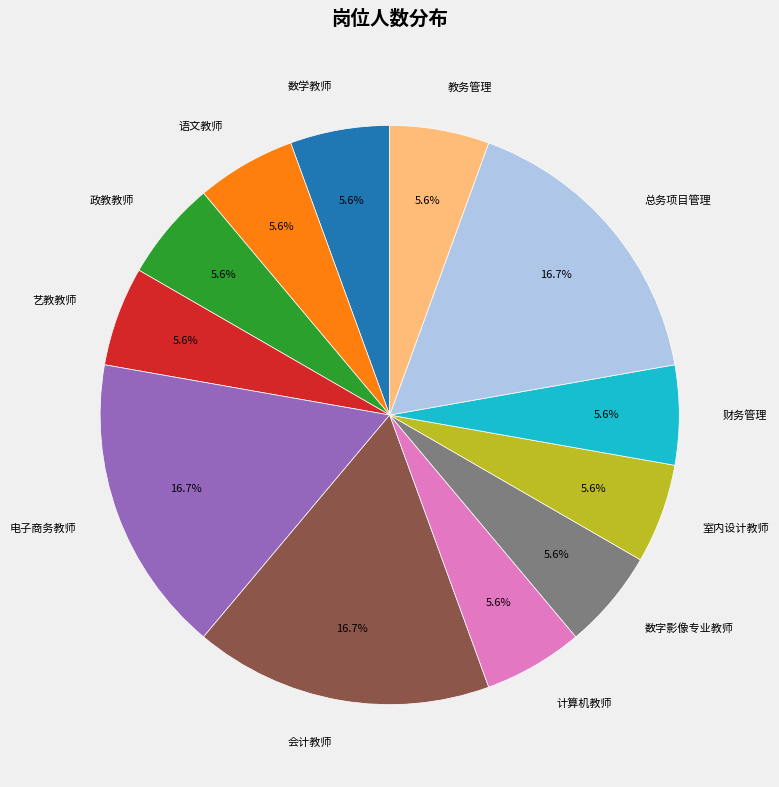

How many slices are in this pie chart?

12